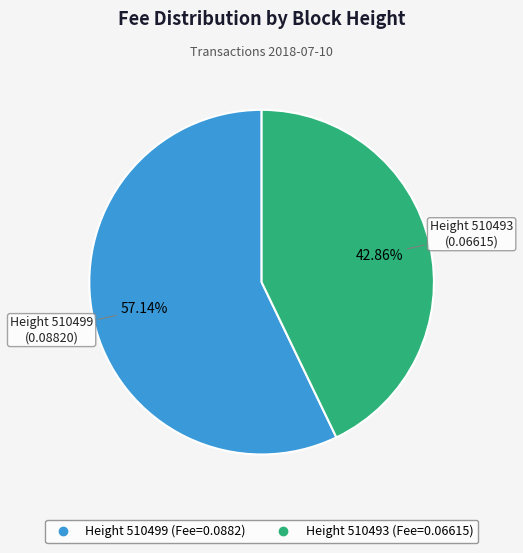

Is there any slice that represents more than half of the pie?

Yes